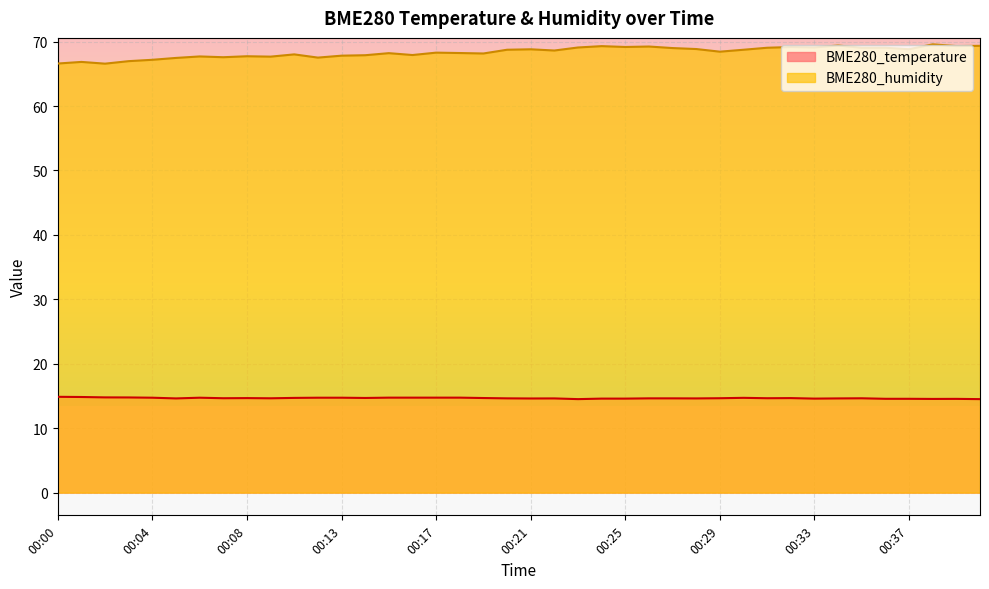

Rank the series by their average value, from lowest to highest.

BME280_temperature, BME280_humidity